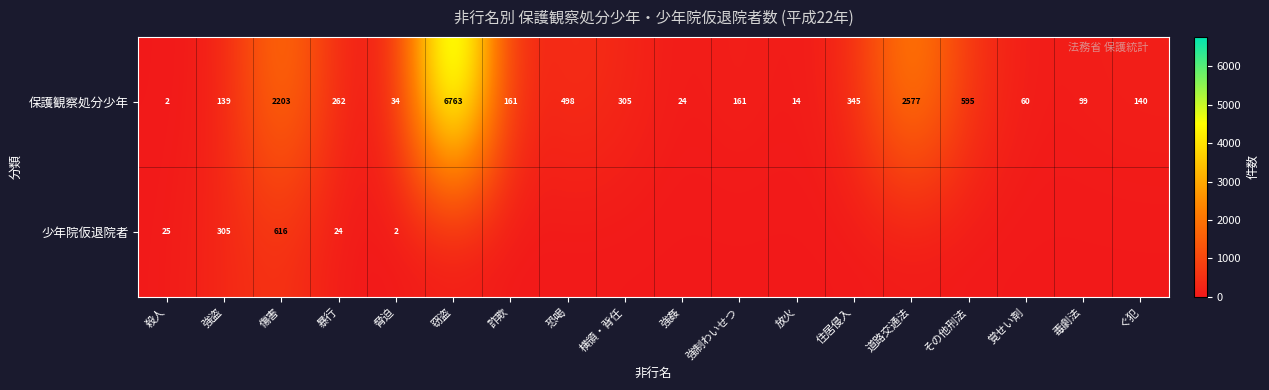

What is the total value across all series at 住居侵入?

345